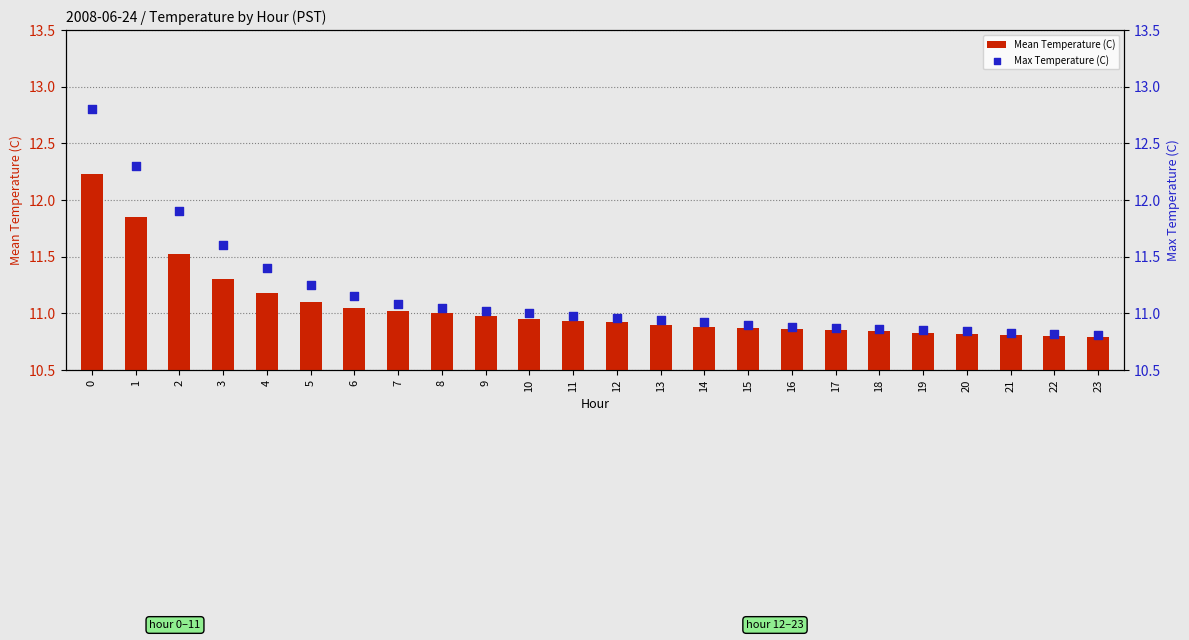

Which series reaches the minimum Y coordinate?

Mean Temperature (C)